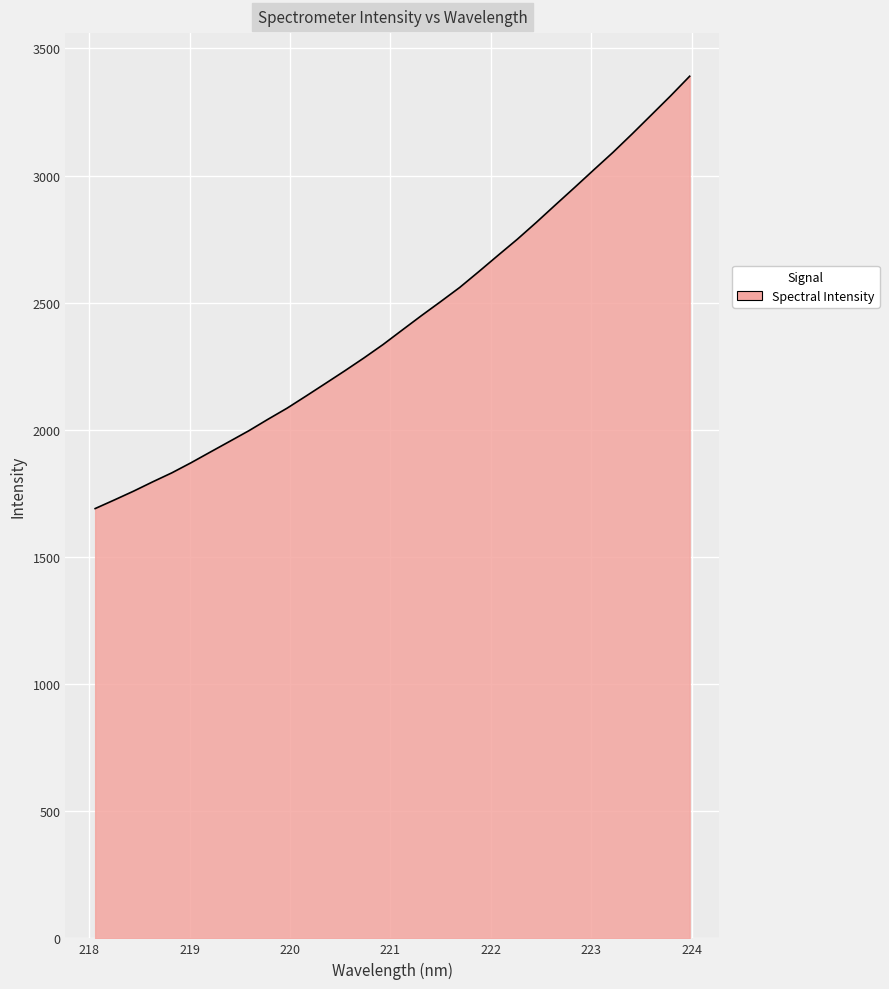

What is the minimum value shown in the chart?

1690.3